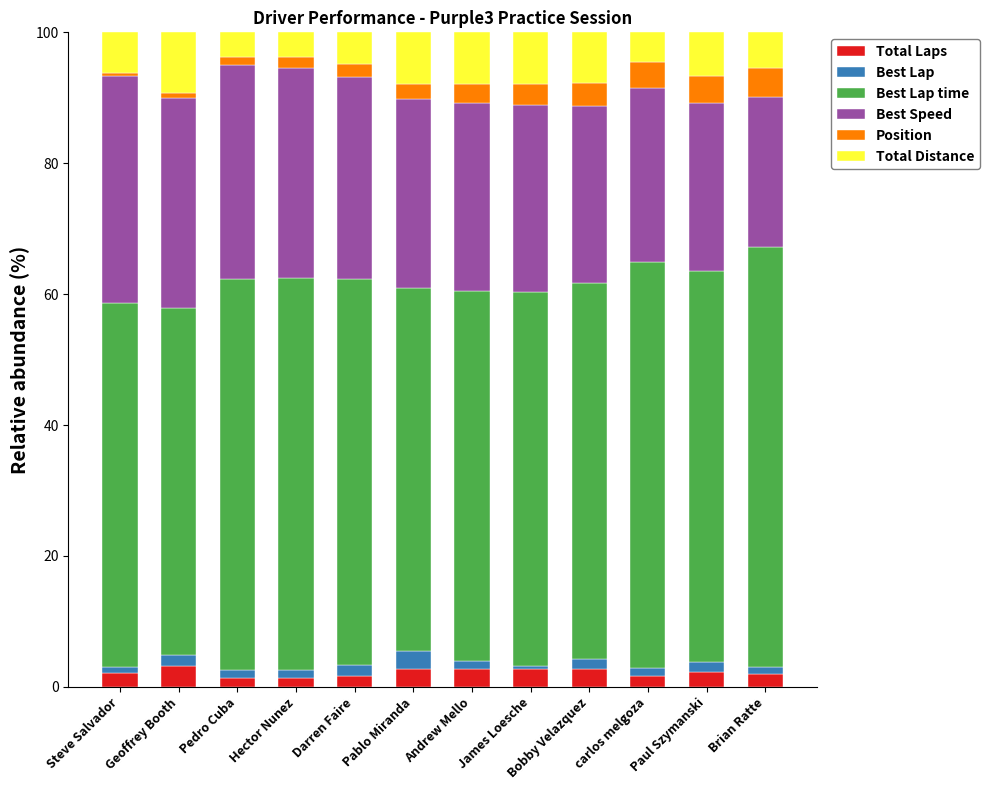

Are the bars horizontal?

No